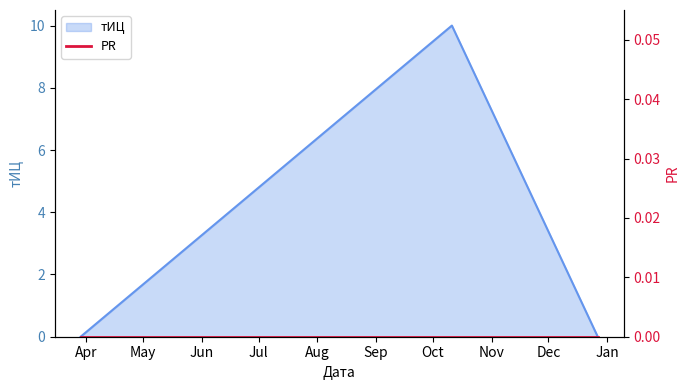

What is the highest value of the тИЦ series?

10